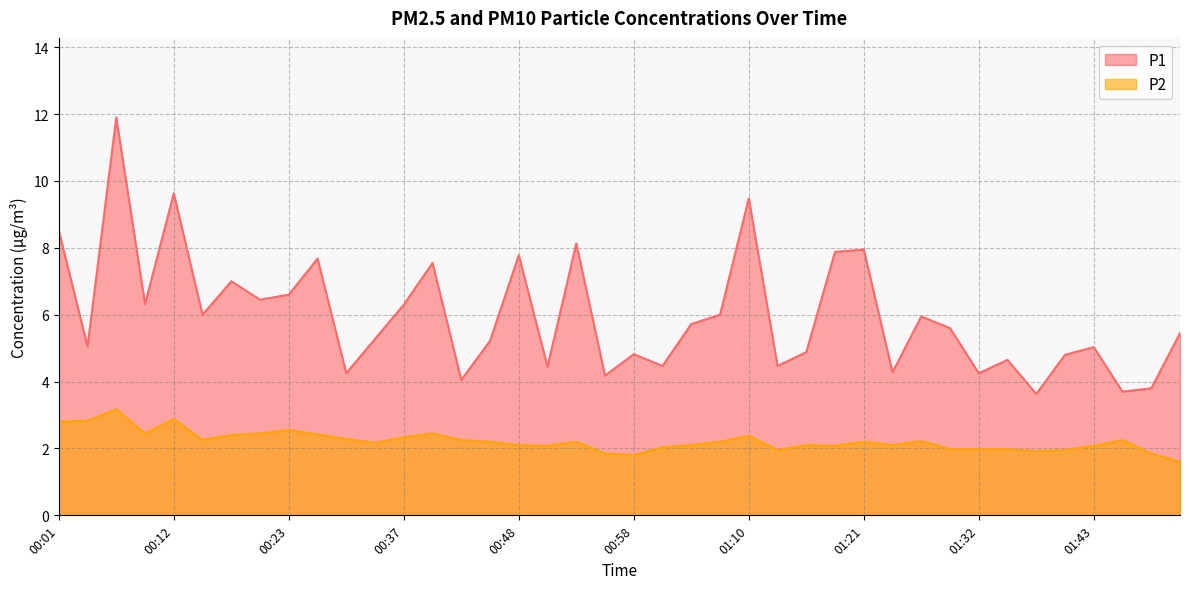

What is the maximum value shown in the chart?

11.9